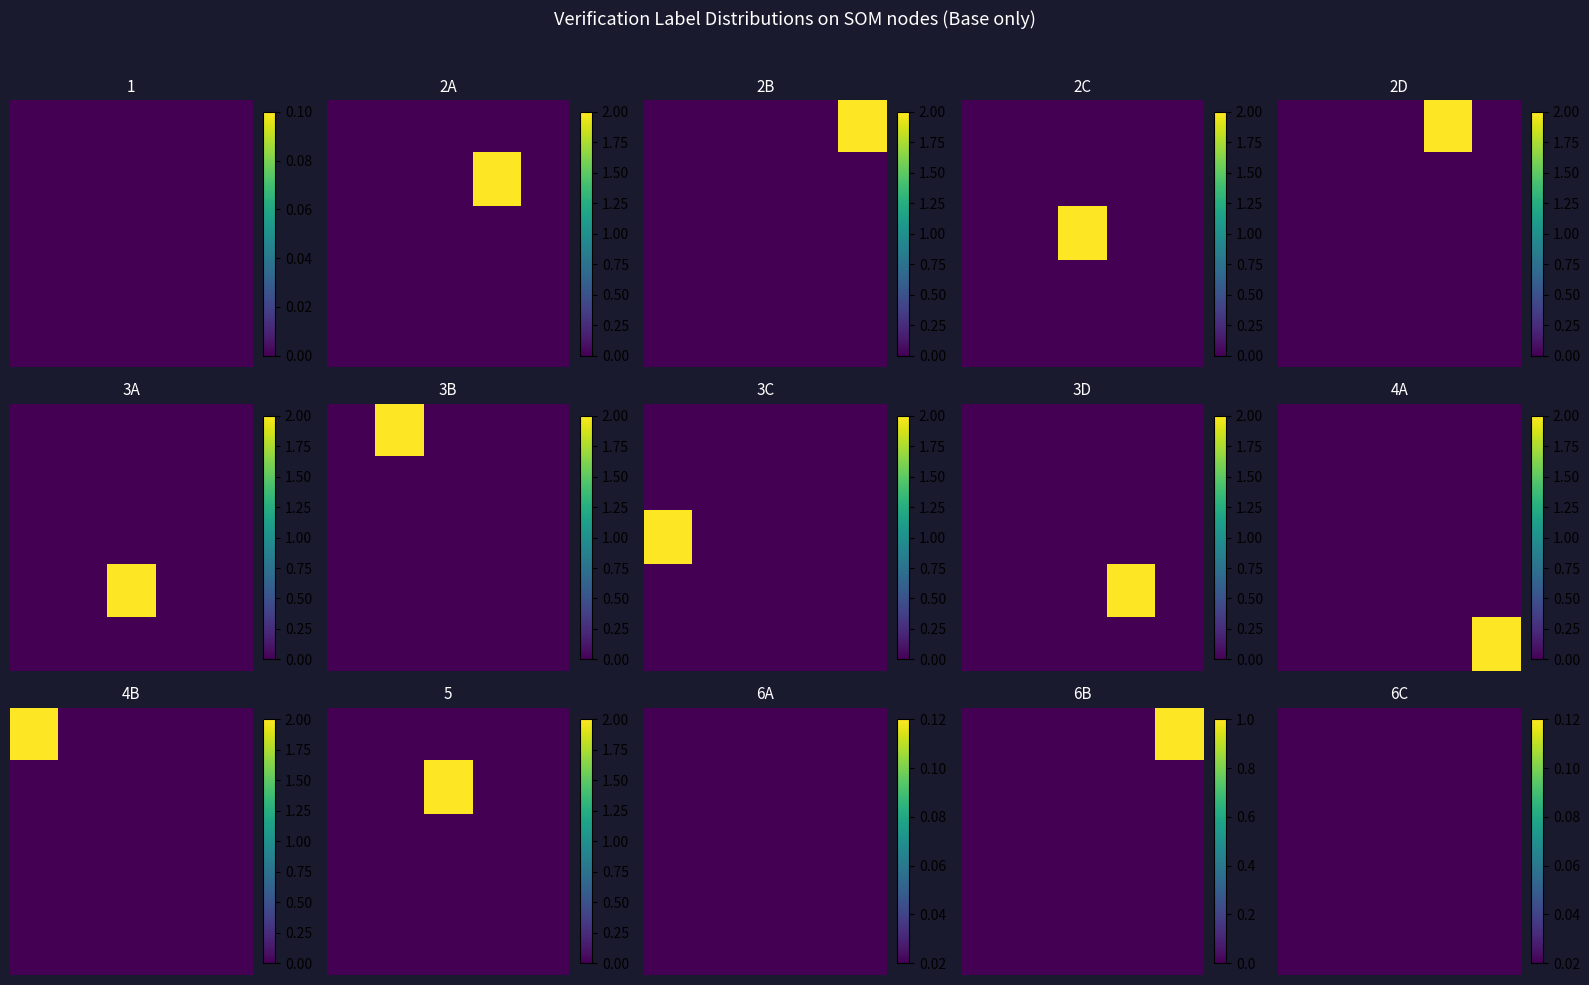

Is it true that a298b993fd05d230c65b8bedab6c17fb12d6ef3 equals 0 at direction?

False